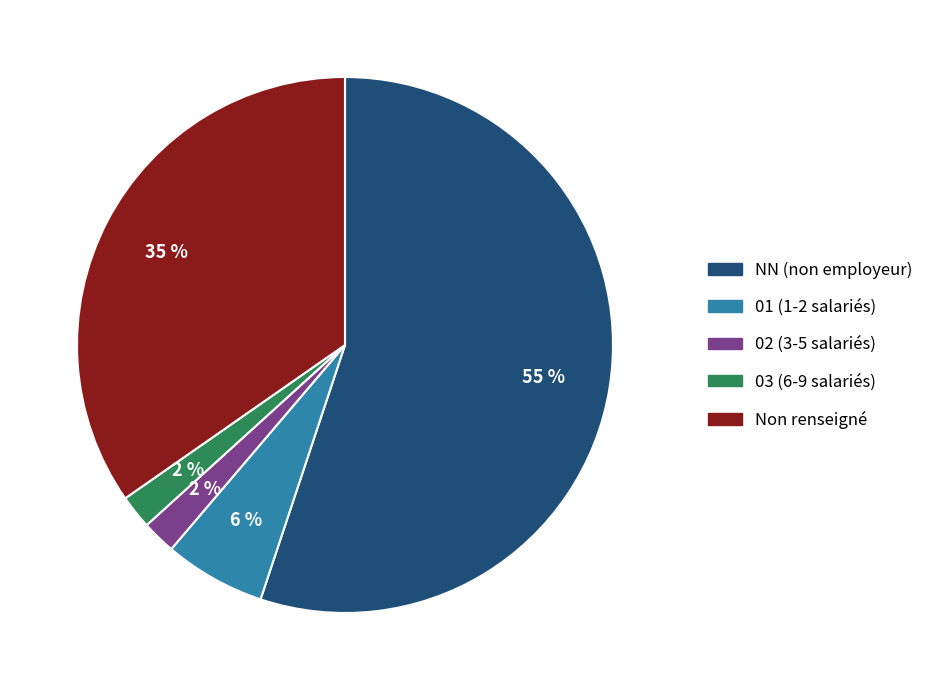

Count the number of slices in the pie.

5